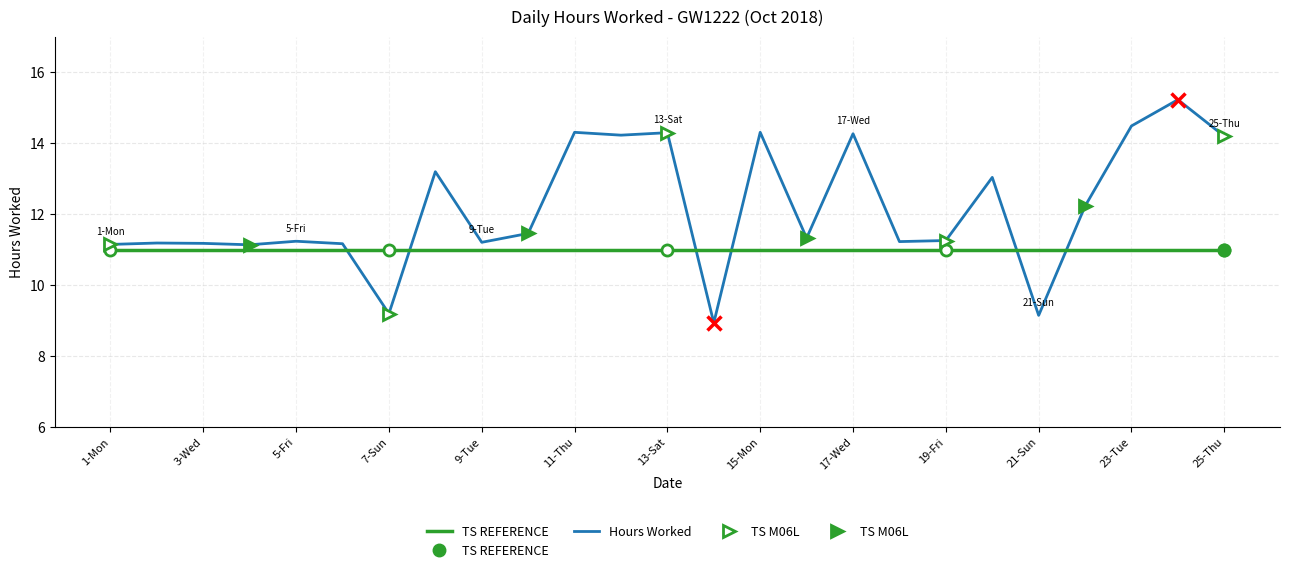

What is the label of the 23rd point from the left?

23-Tue